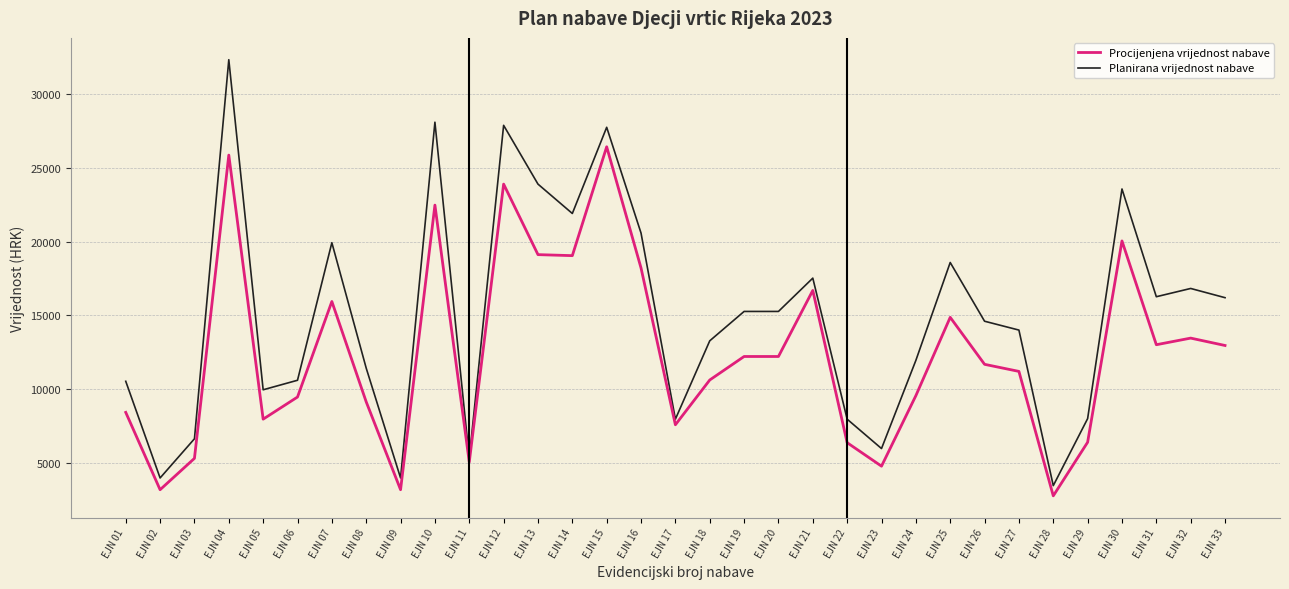

Which series has the widest spread of values?

Planirana vrijednost nabave